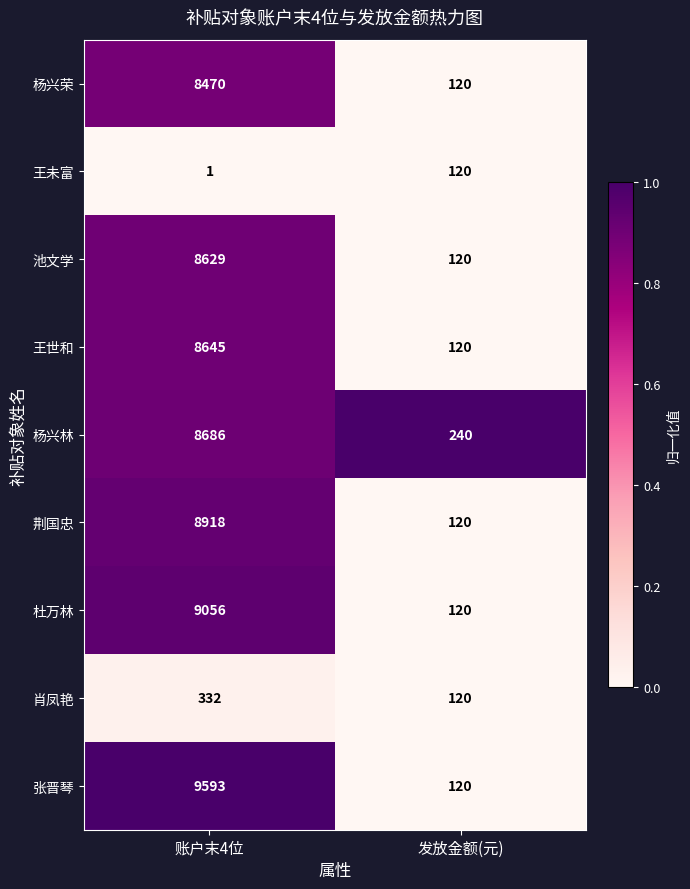

At which category is the sum across all series the highest?

账户末4位